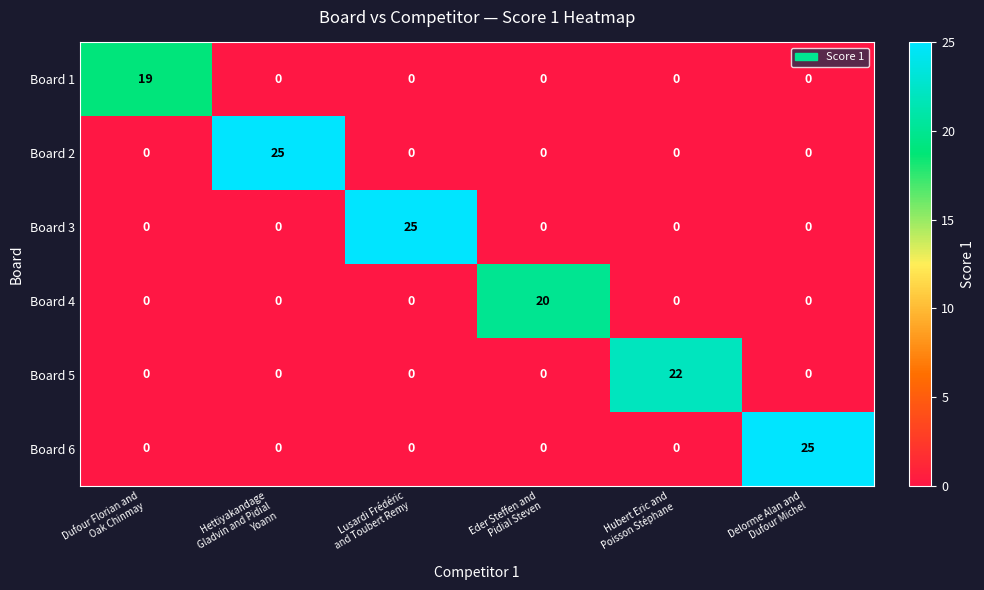

What is the greatest value displayed?

25